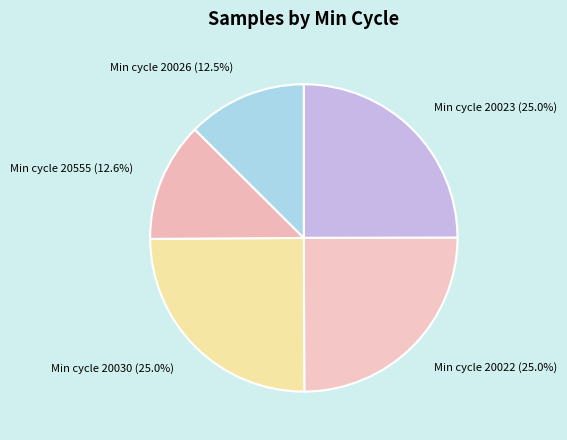

Count the number of slices in the pie.

5